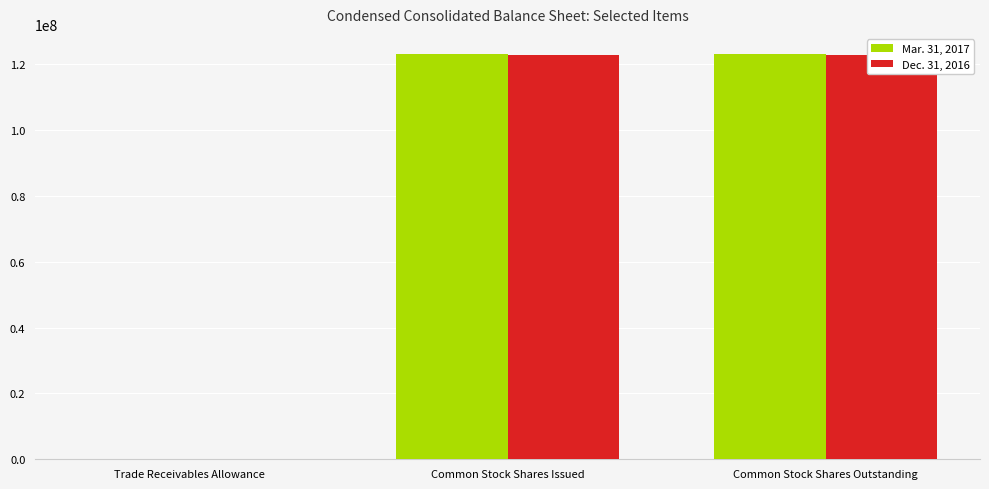

What is the label of the 1st bar from the left?

Trade Receivables Allowance